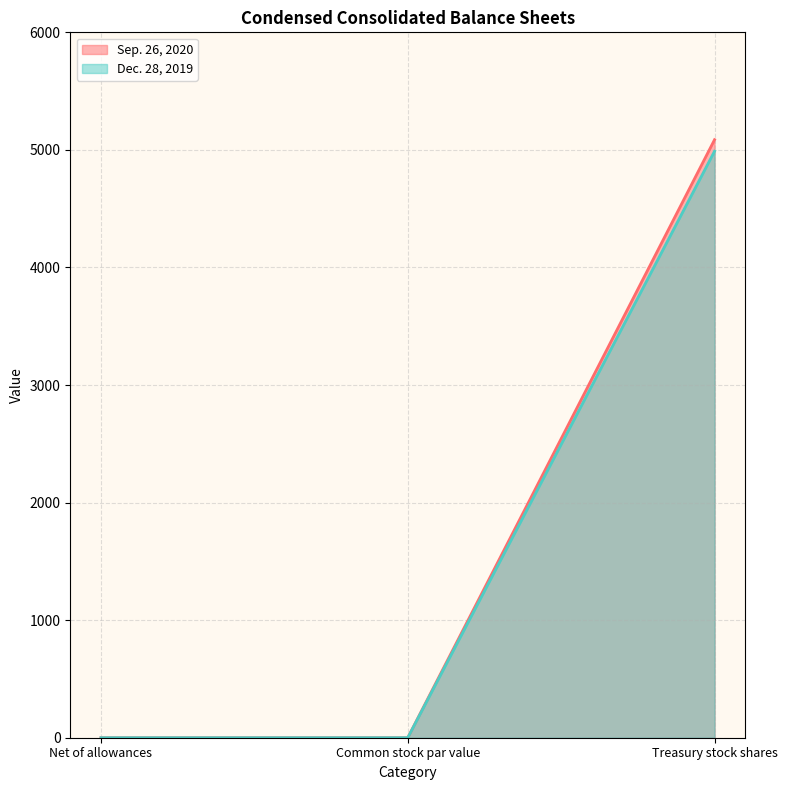

Is the value of Dec. 28, 2019 at Common stock par value greater than the value of Sep. 26, 2020 at Treasury stock shares?

No